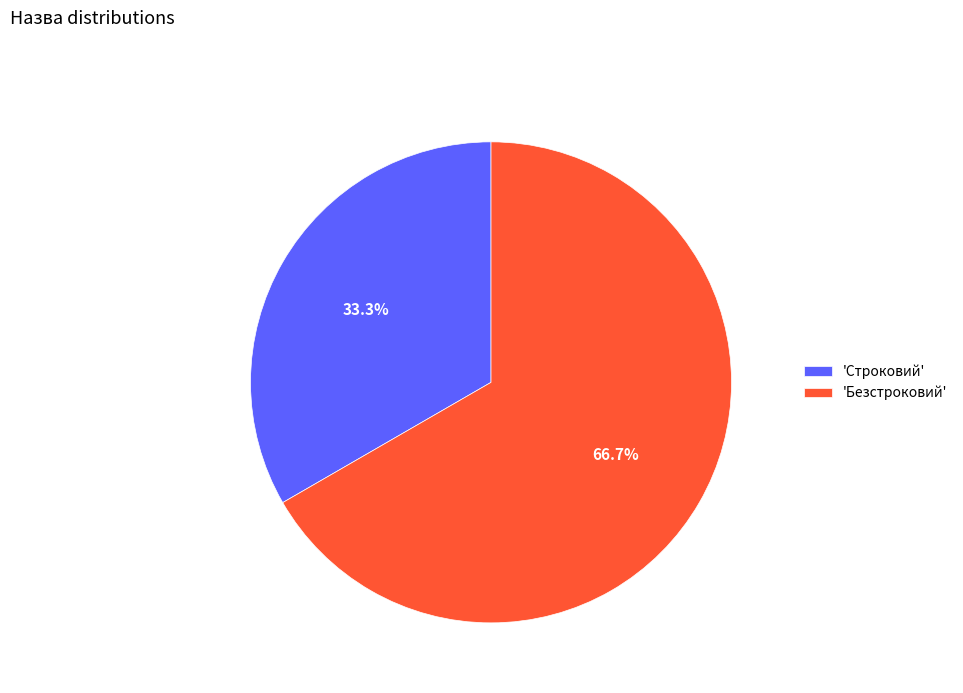

To the nearest percent, what is the difference between the largest and smallest slice percentages?

33%